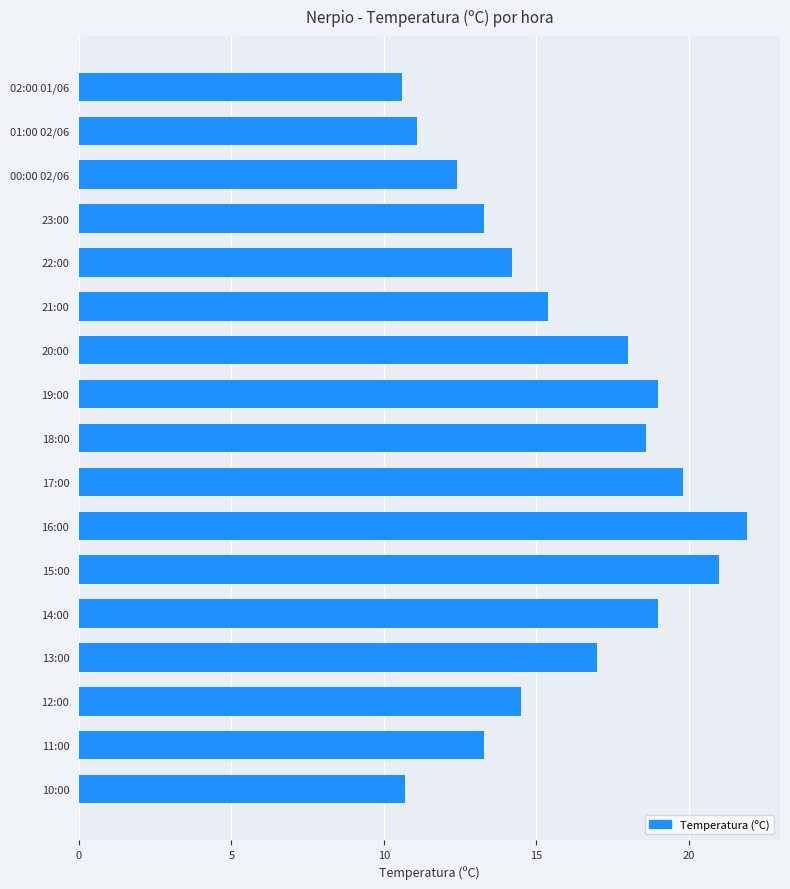

Reading bottom to top, what are all the values shown in this chart?

10:00=10.7	11:00=13.3	12:00=14.5	13:00=17.0	14:00=19.0	15:00=21.0	16:00=21.9	17:00=19.8	18:00=18.6	19:00=19.0	20:00=18.0	21:00=15.4	22:00=14.2	23:00=13.3	00:00 02/06=12.4	01:00 02/06=11.1	02:00 01/06=10.6